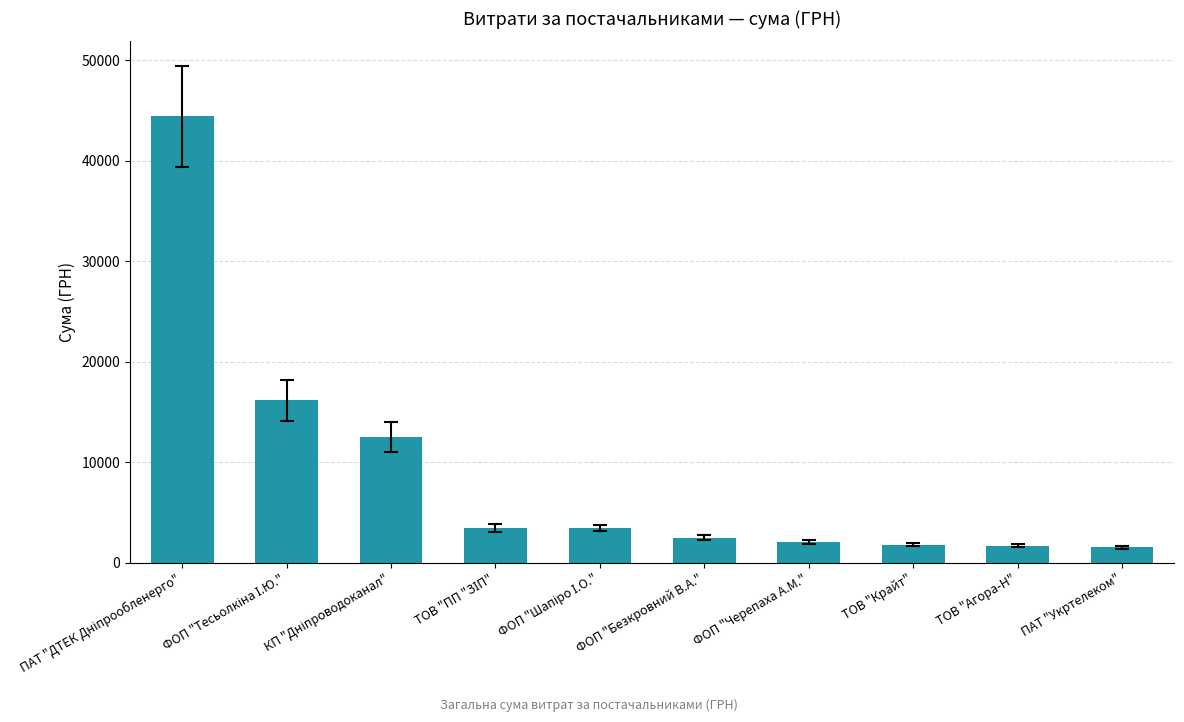

How many bars are there in total?

10